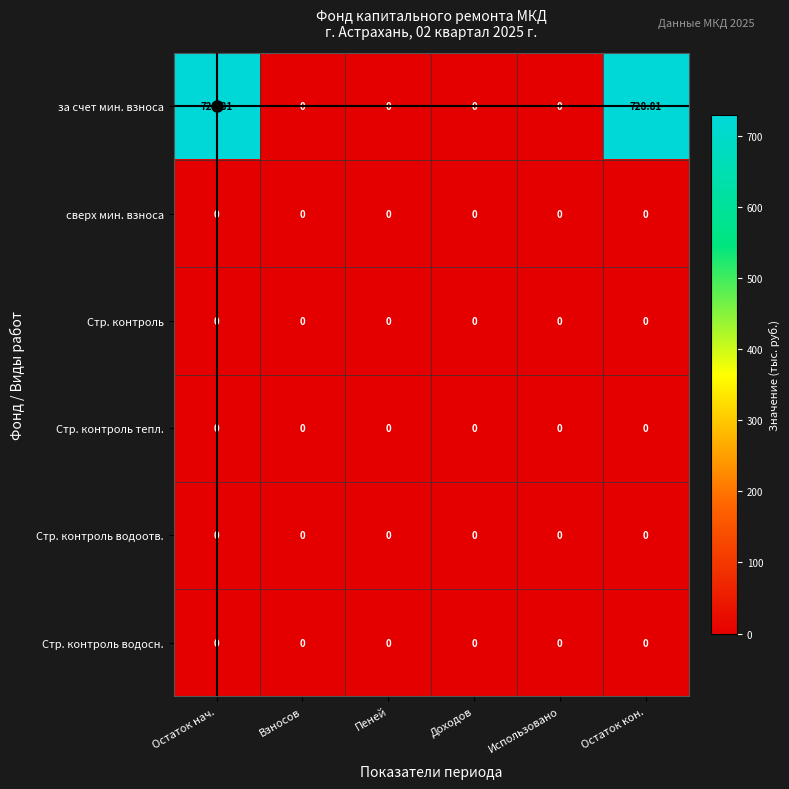

Which series has the largest total across all categories?

за счет мин. взноса